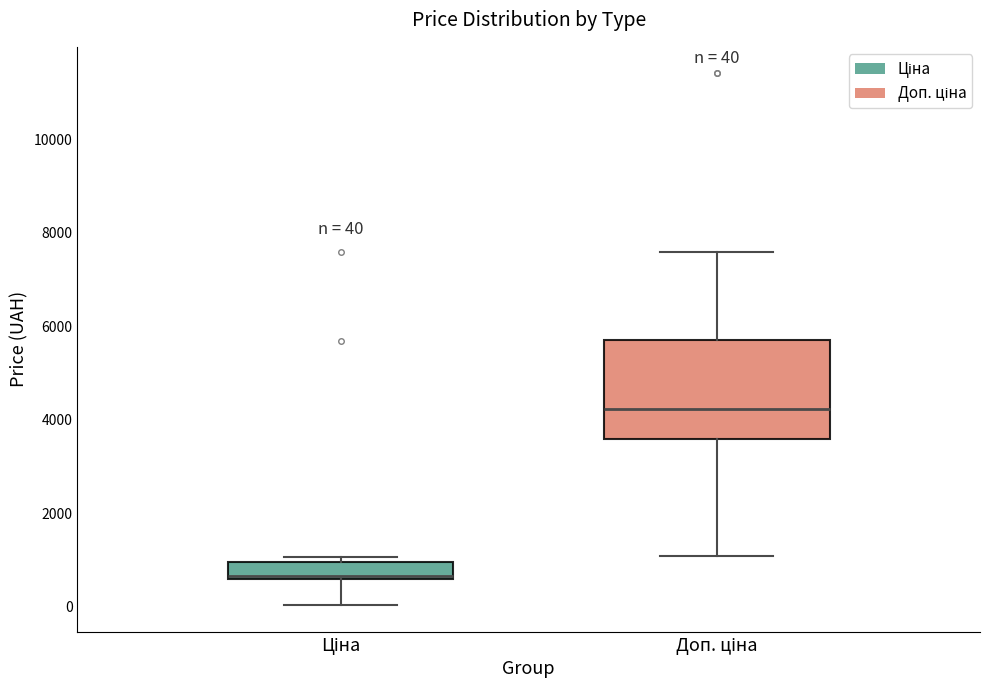

Which box has the highest median line?

Доп. ціна